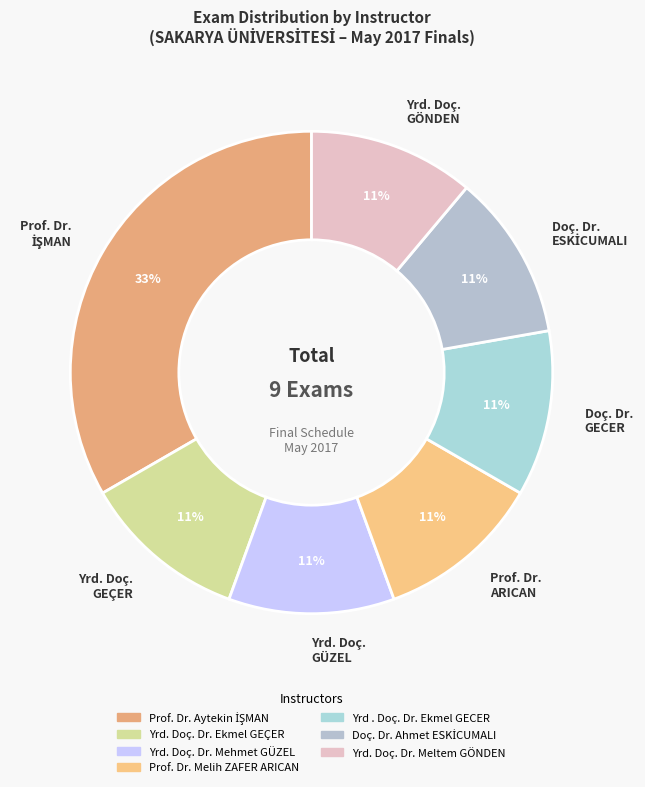

Does any single category account for the majority?

No